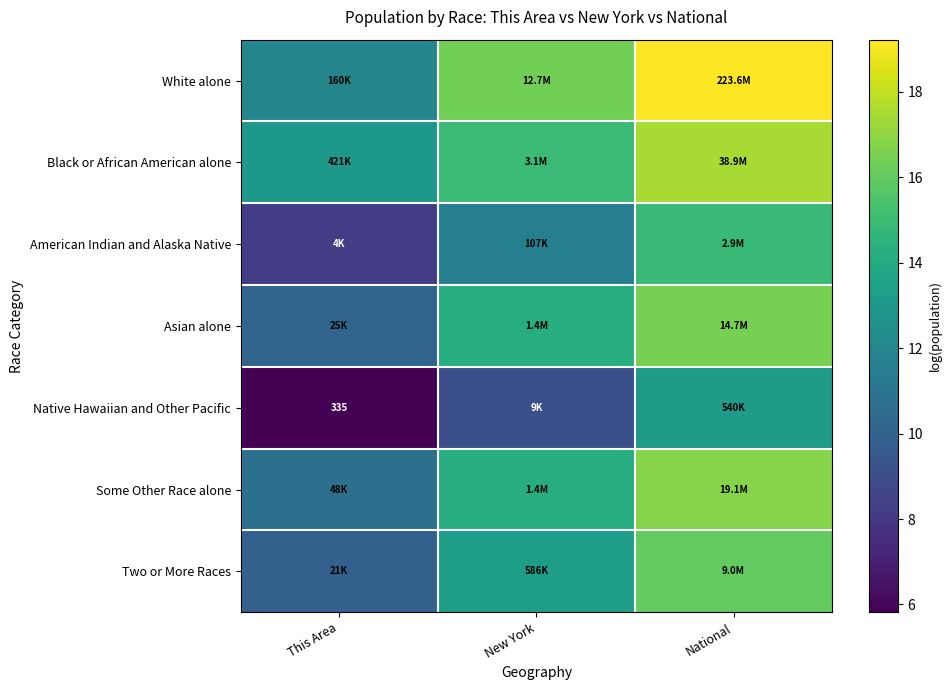

Is it true that Some Other Race alone equals 16.5 at This Area?

False